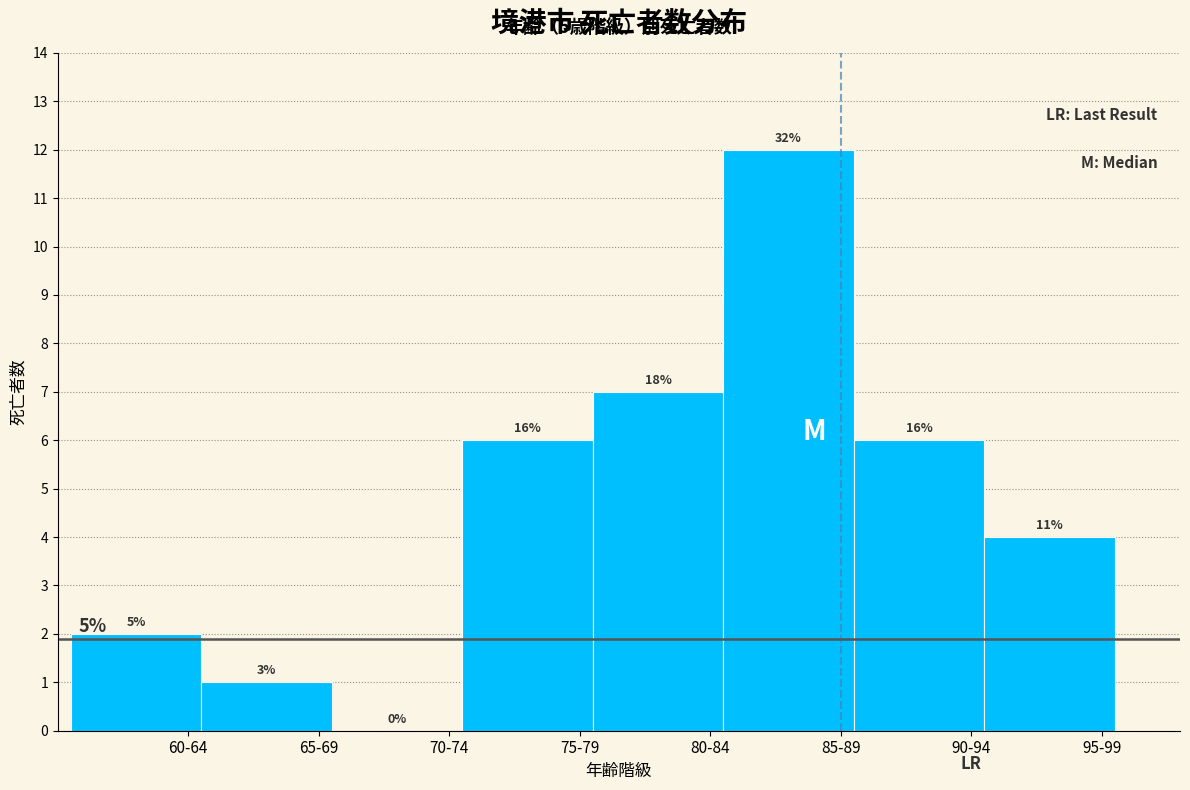

Are the bars horizontal?

No